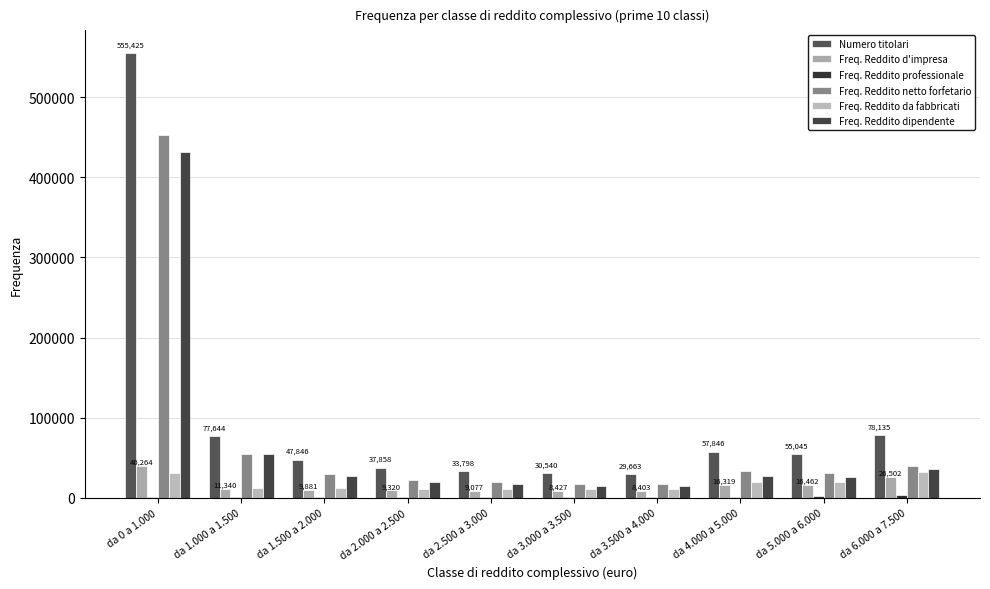

Count the number of data series in this chart.

6